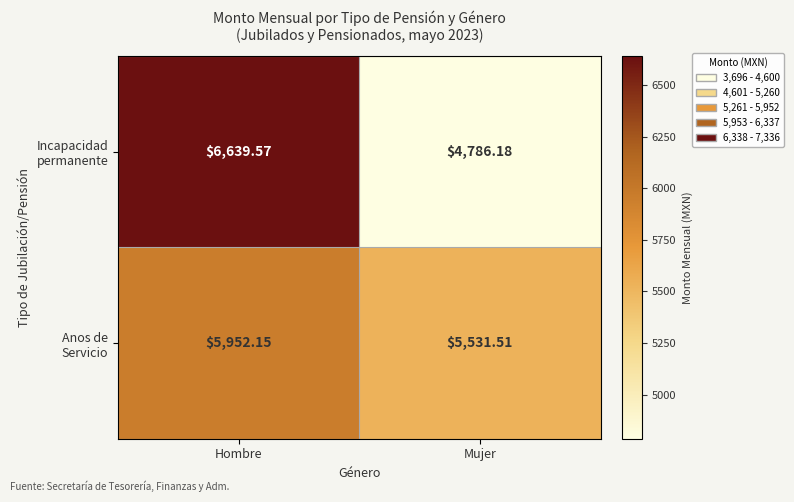

Count the number of categories in the chart.

2